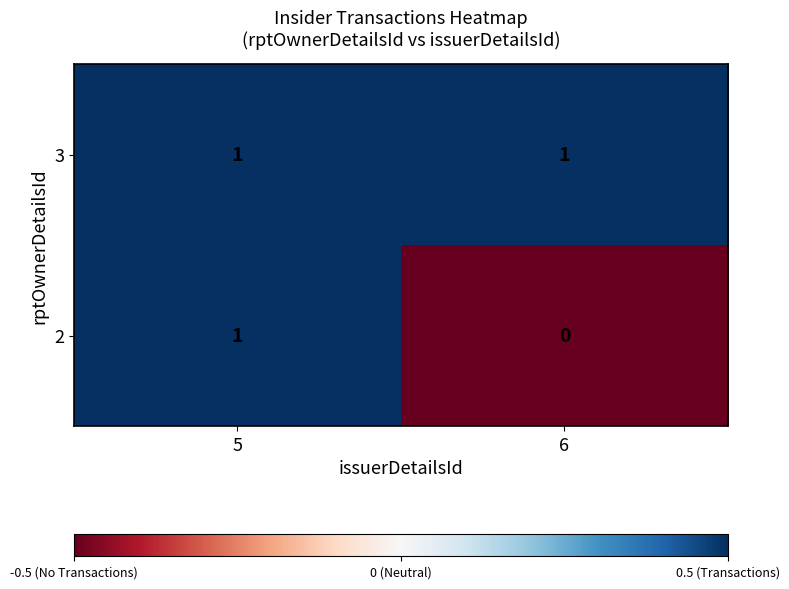

Where is 2 nearest to the value 0?

6